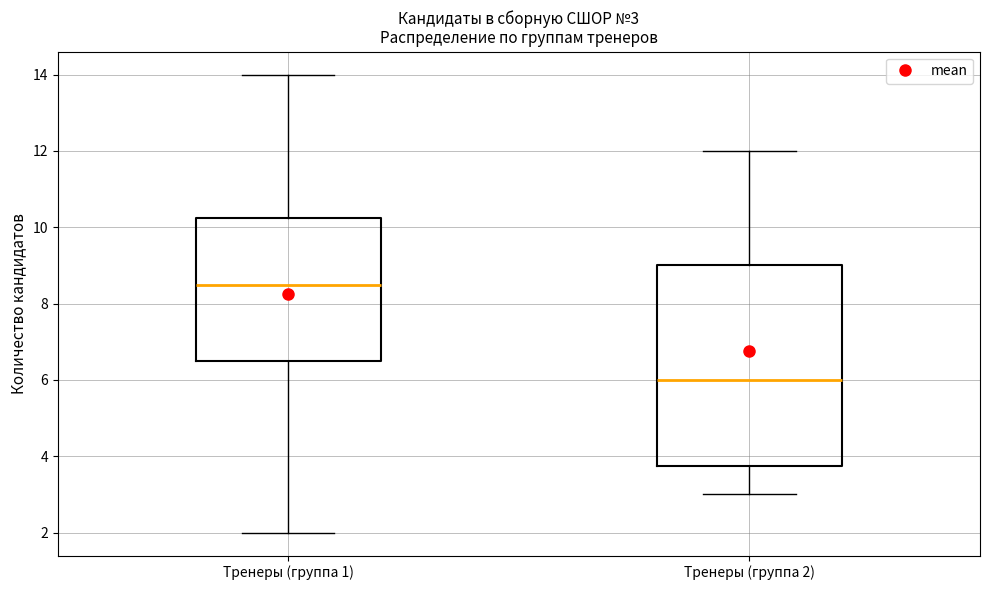

Comparing the boxes themselves (not the whiskers), which one is the tallest?

Тренеры (группа 2)